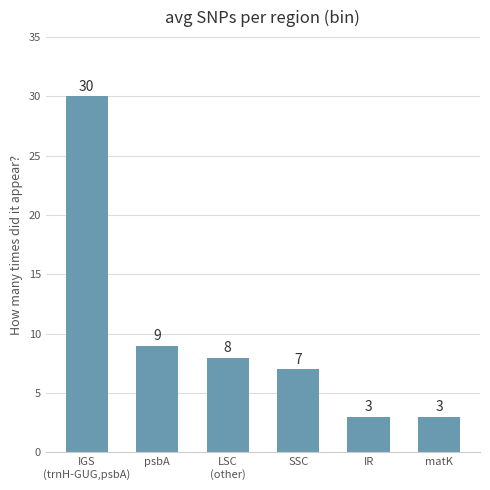

Reading left to right, list all the values displayed in this chart.

30	9	8	7	3	3